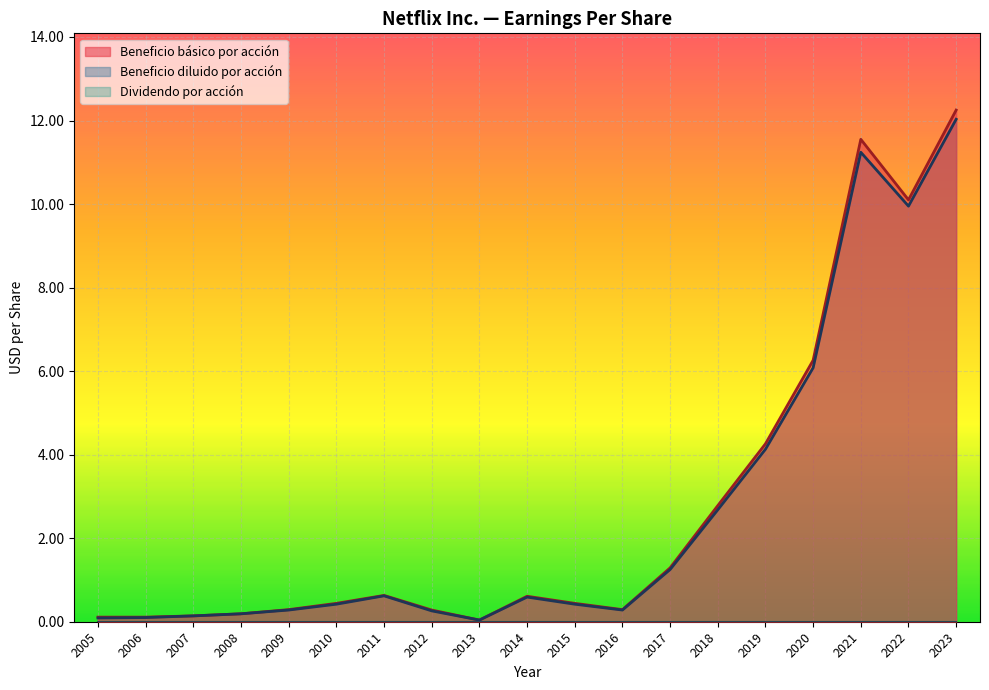

Where is the first local minimum for Beneficio básico por acción?

2013